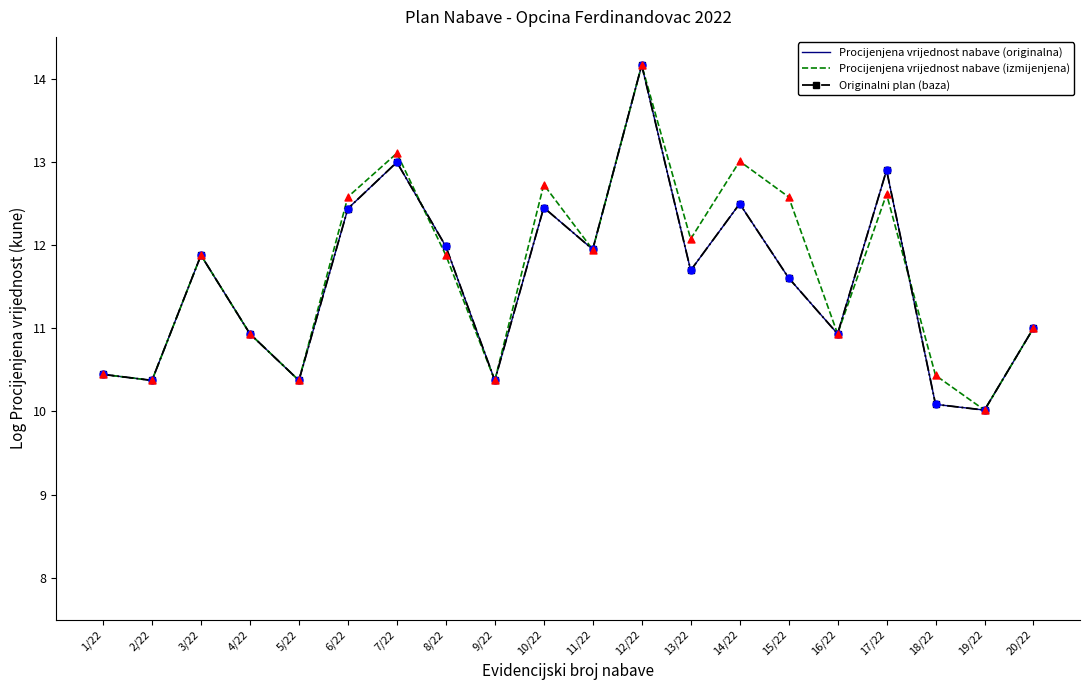

At how many categories does at least one series exceed 11?

12